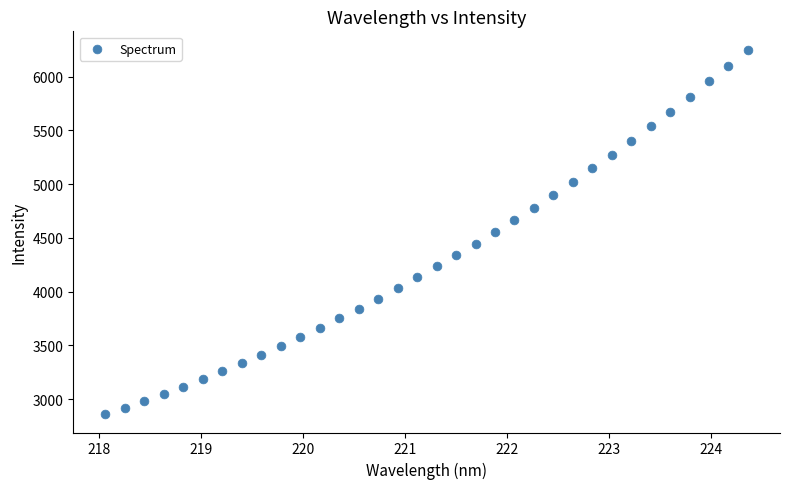

What is the range of X values (max minus min)?

6.3